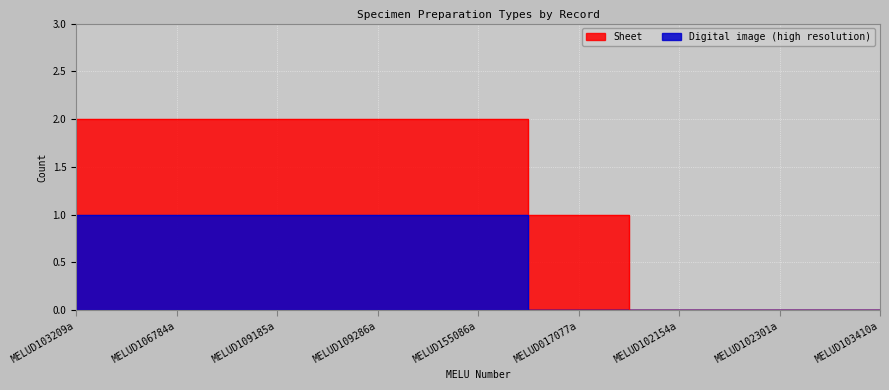

Where is the data nearest to the value 0?

MELUD017077a